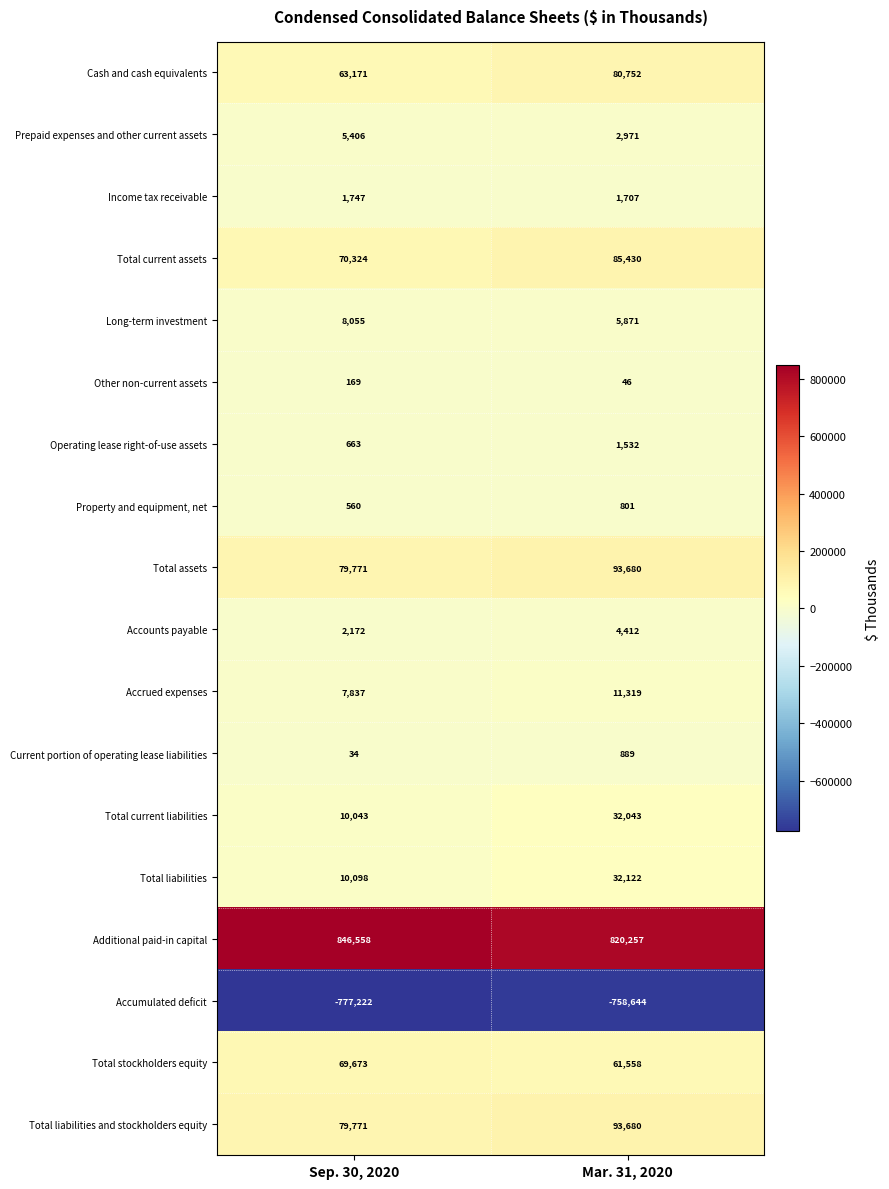

True or false: Property and equipment, net has a value of 160 at Sep. 30, 2020.

False